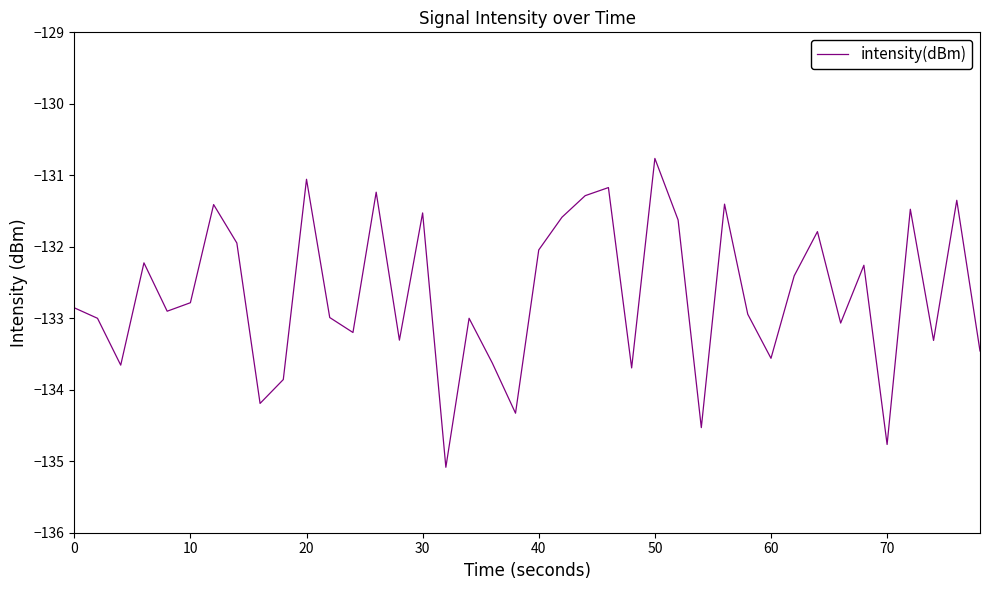

What is the greatest value displayed?

-130.8